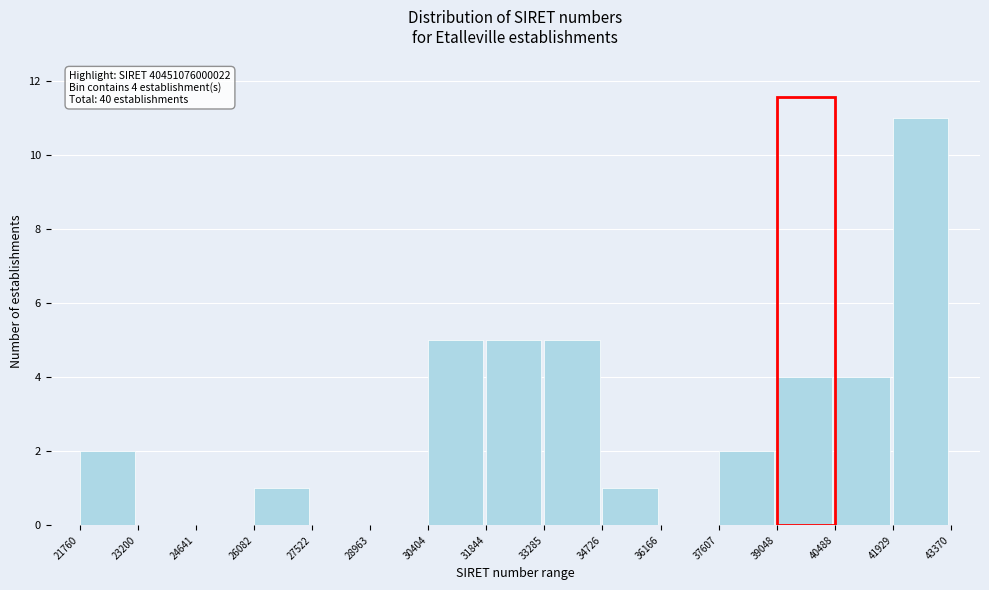

Reading right to left, extract all data points from this chart.

41929=11	40488=4	39048=4	37607=2	36166=0	34726=1	33285=5	31844=5	30404=5	28963=0	27522=0	26082=1	24641=0	23200=0	21760=2